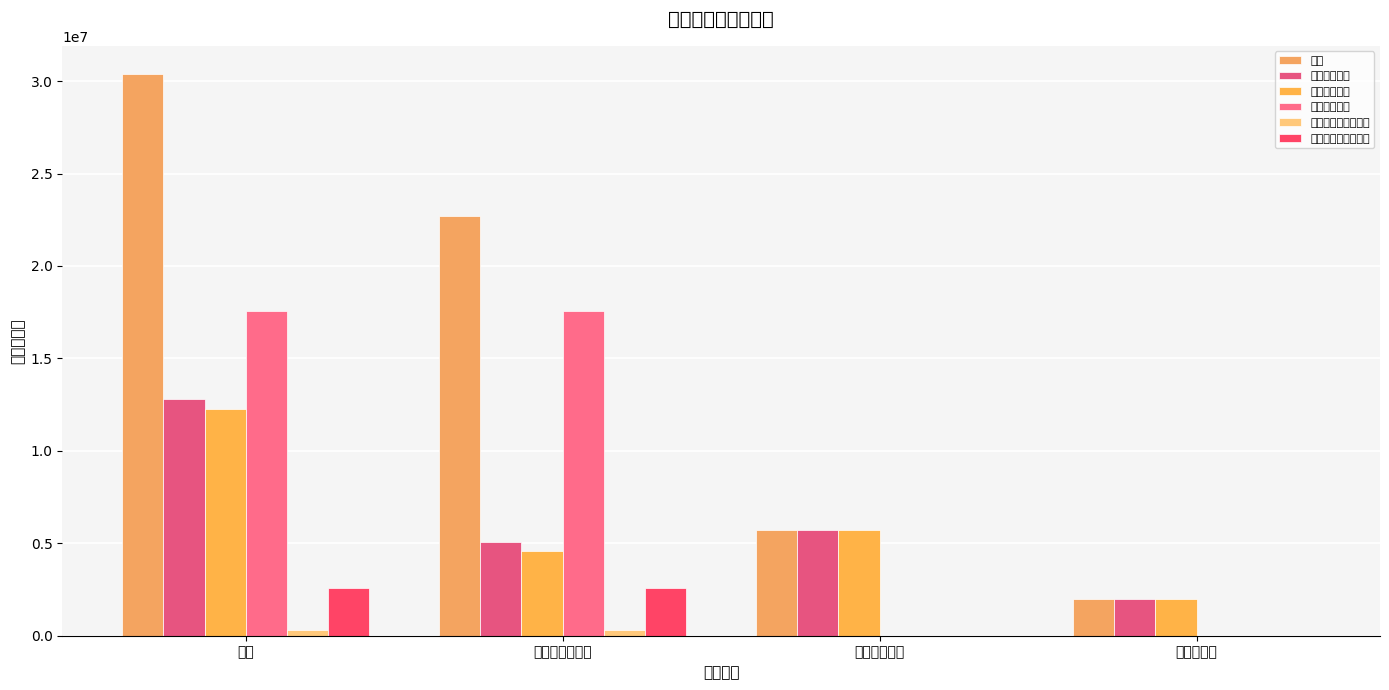

Does the chart contain stacked bars?

No